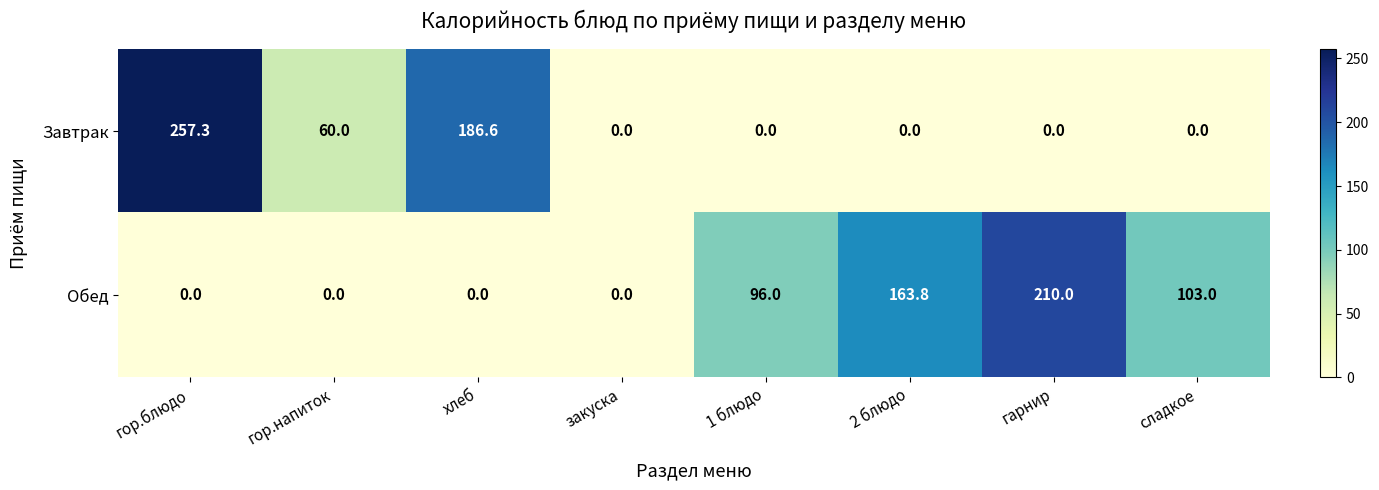

Reading right to left, list all the values displayed in this chart.

Завтрак: 0.0	0.0	0.0	0.0	0.0	186.6	60.0	257.3
Обед: 103.0	210.0	163.8	96.0	0.0	0.0	0.0	0.0